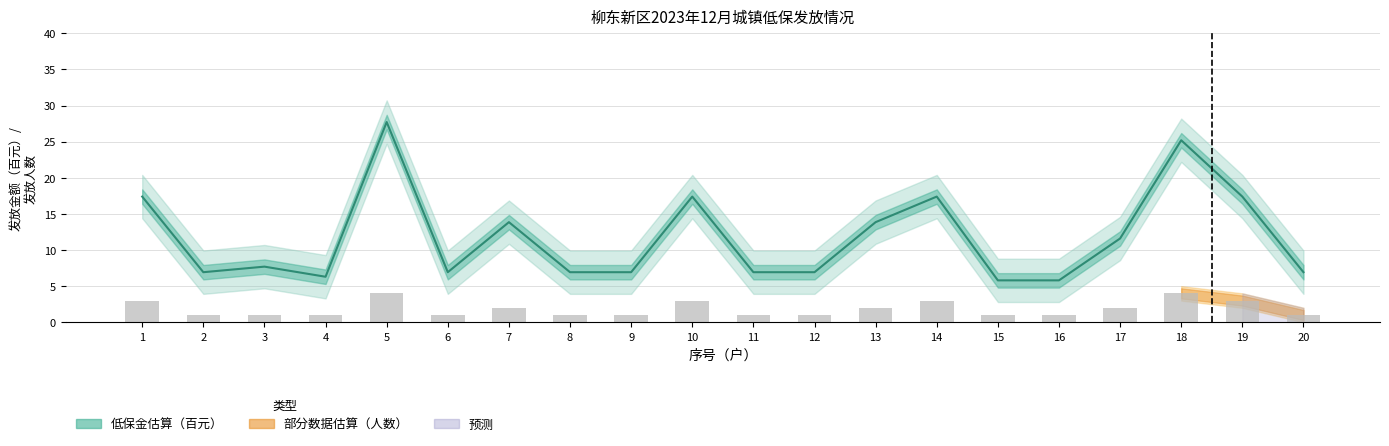

Is the value of 发放人数 at 8 greater than the value of 月低保金（百元） at 3?

No